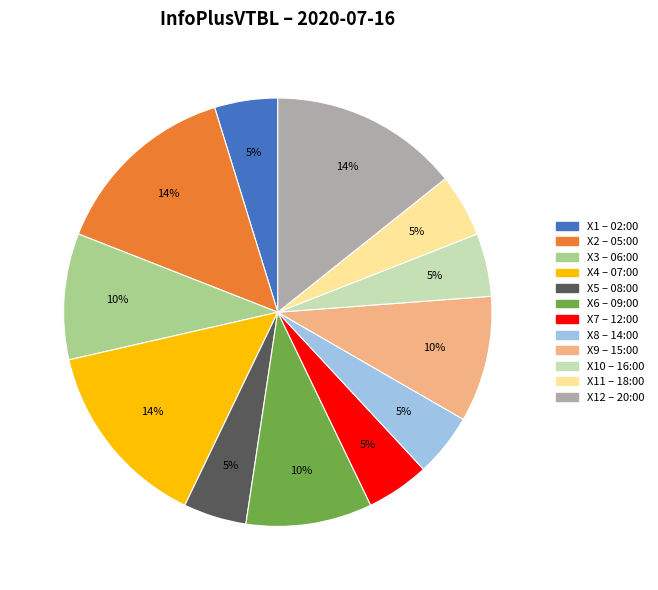

Does X1 – 02:00 account for over 50% of the chart?

No